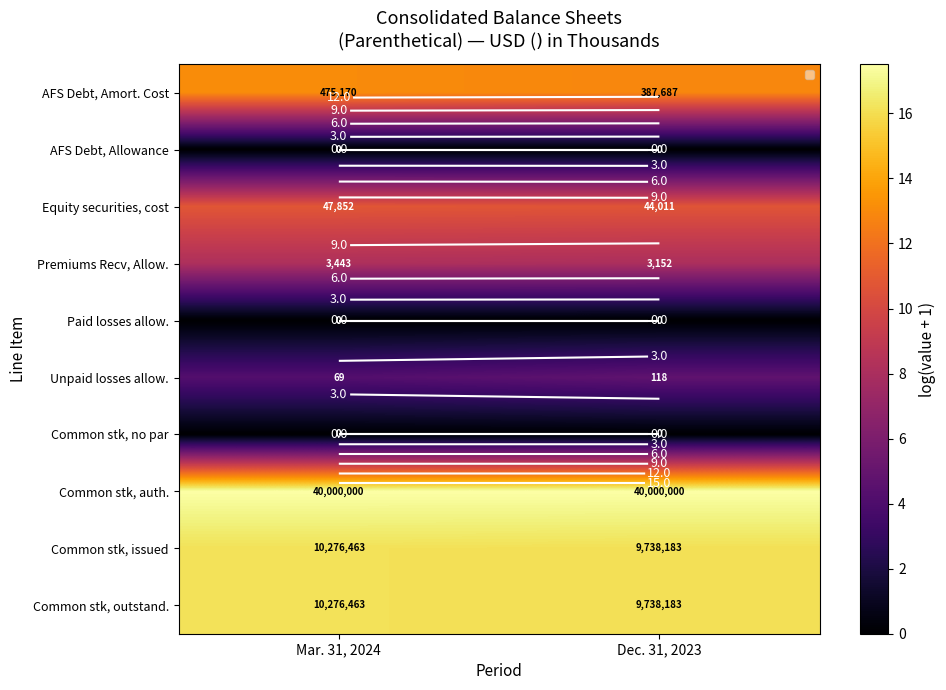

At how many categories does at least one series exceed 14?

2